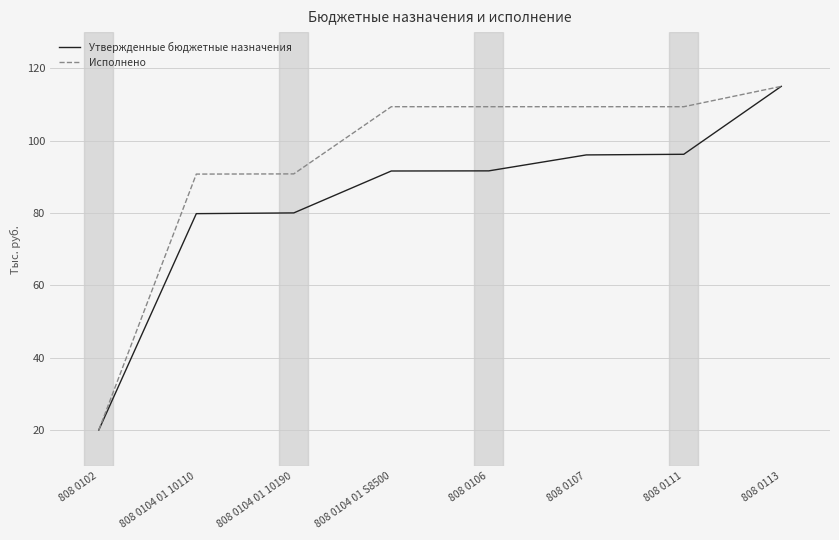

True or false: Утвержденные бюджетные назначения has a value of 154.1 at 808 0113.

False